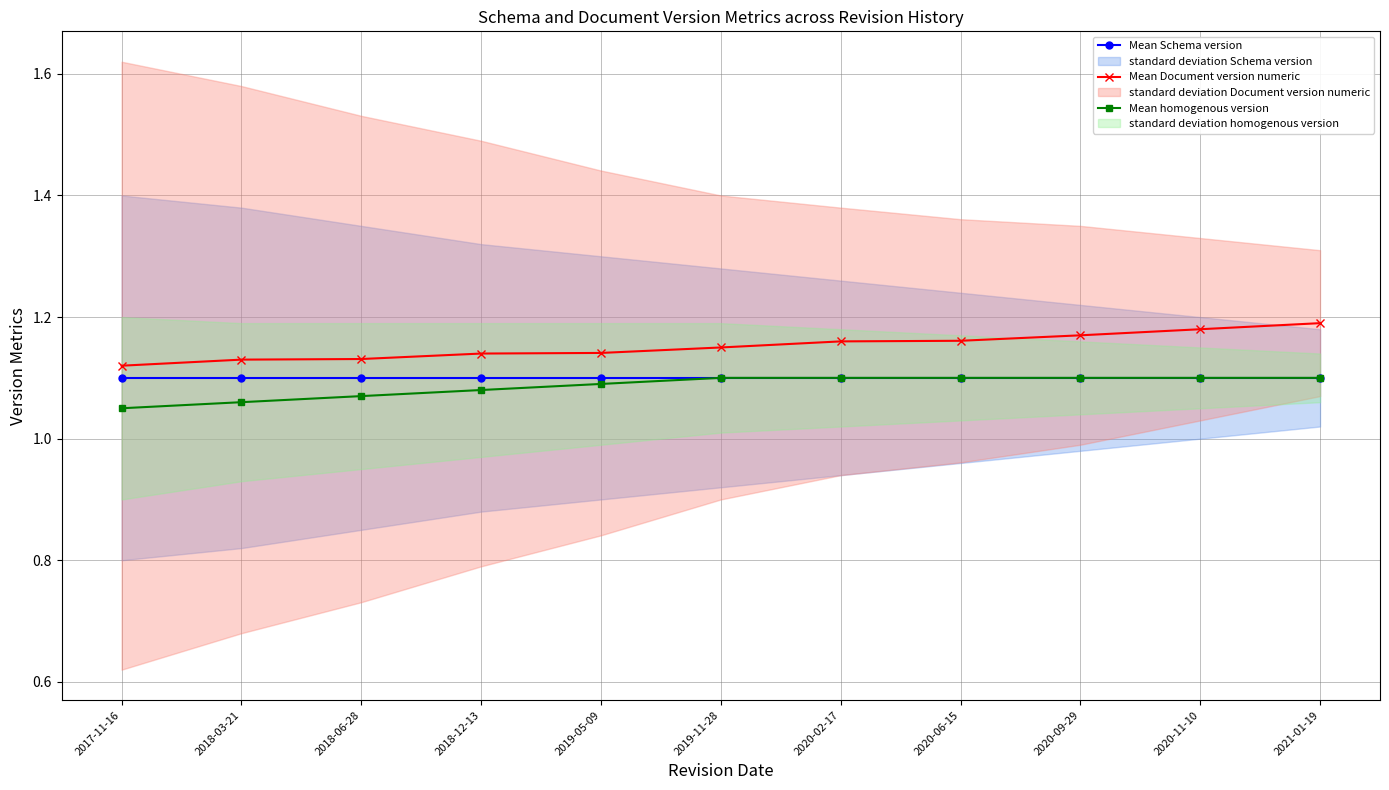

What is the label of the 2nd point from the left?

2018-03-21